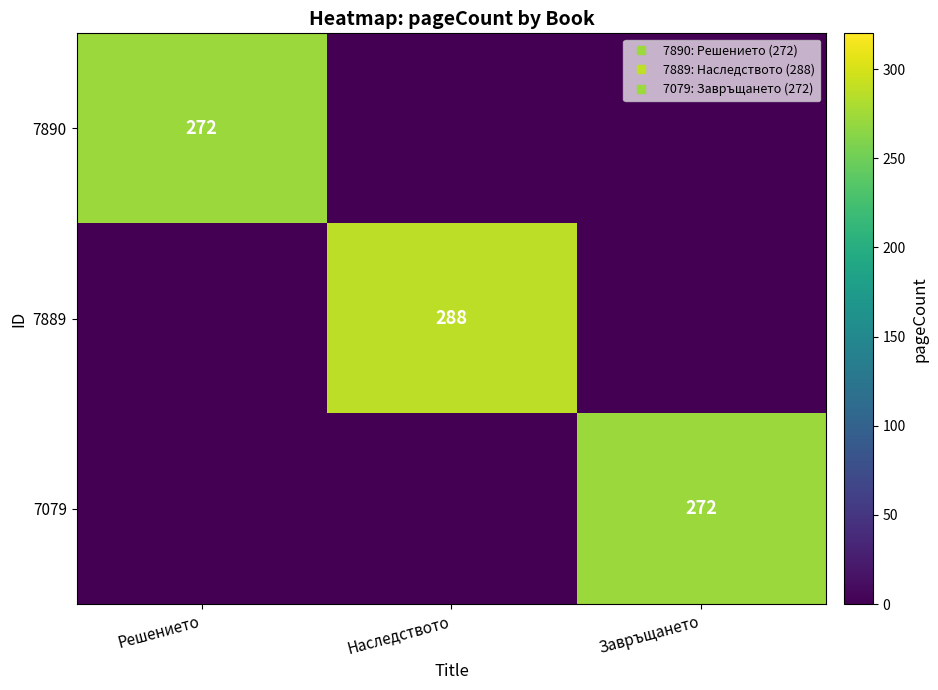

How many series are shown in this chart?

3